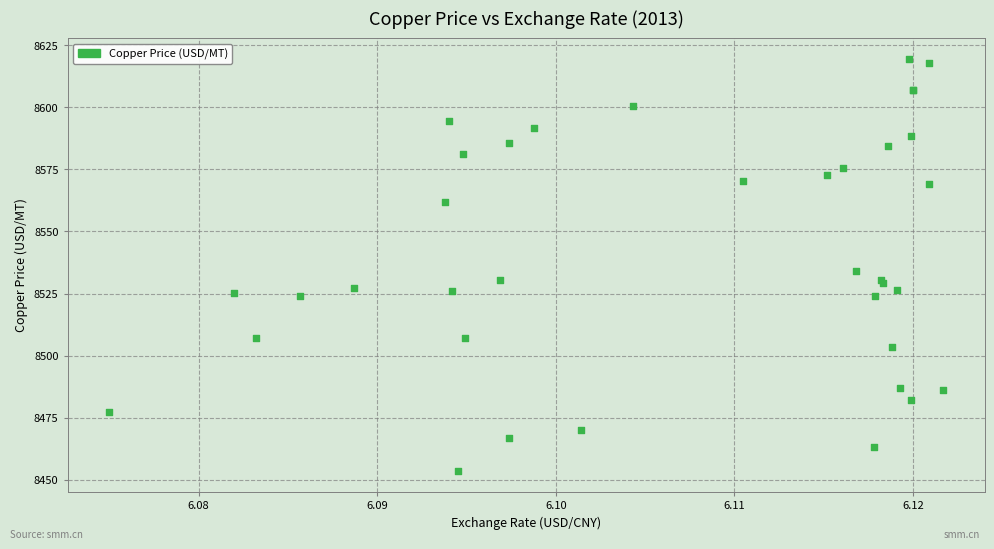

What Y value in the scatter plot is closest to 8536?

8533.9